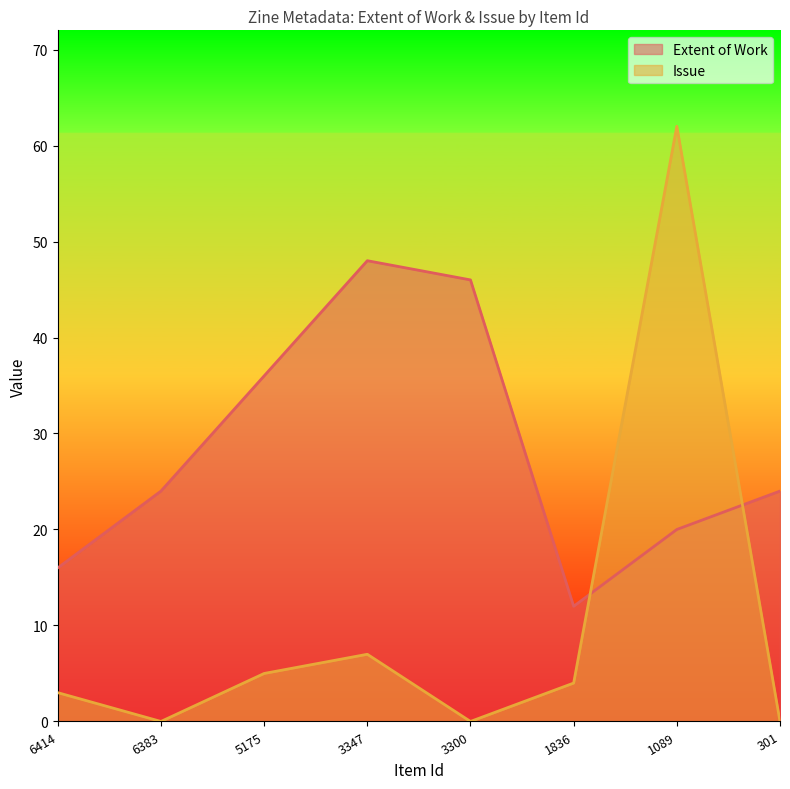

Where do Extent of Work and Issue first cross each other?

1836 and 1089